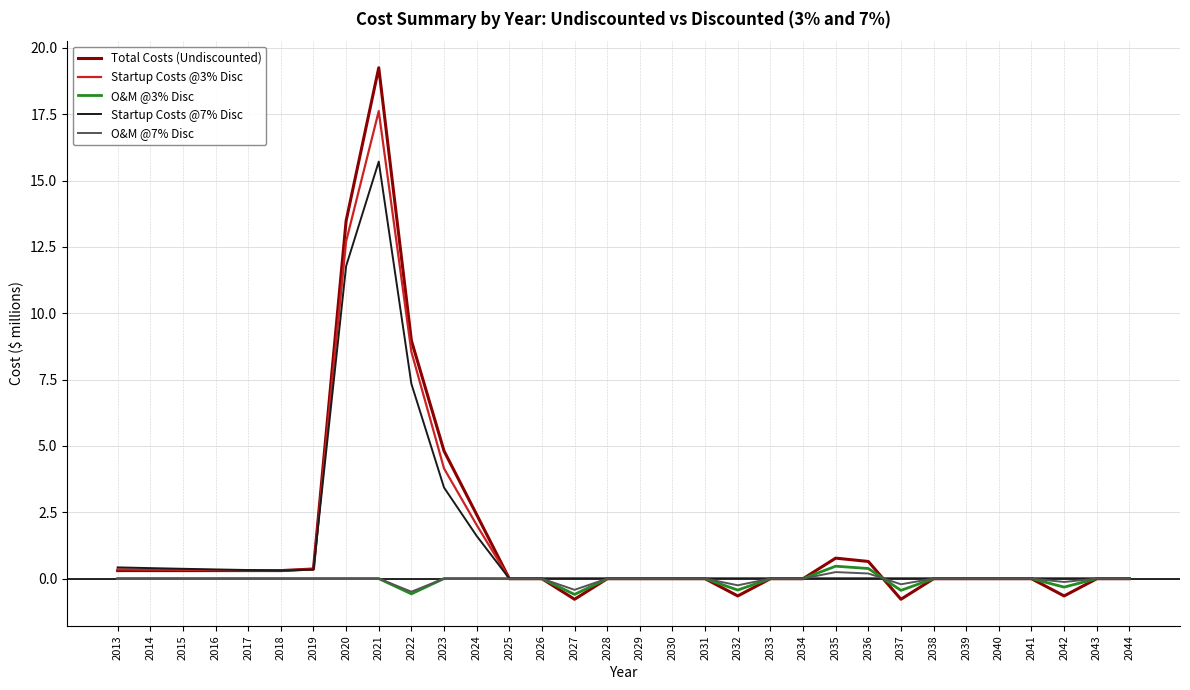

Which series has the largest range (max minus min)?

Total Costs (Undiscounted)